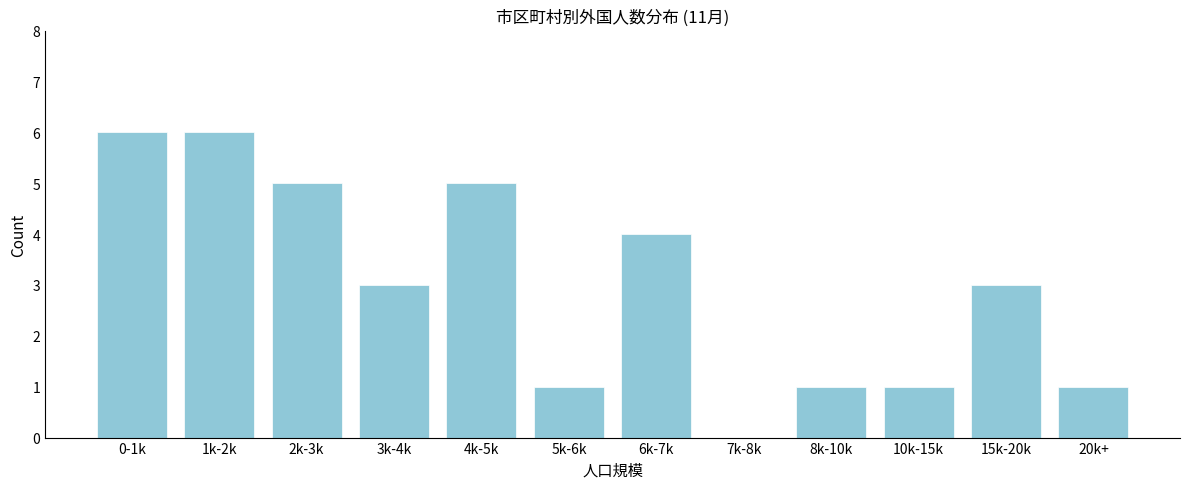

Reading left to right, transcribe all the data shown in this chart.

0-1k=6	1k-2k=6	2k-3k=5	3k-4k=3	4k-5k=5	5k-6k=1	6k-7k=4	7k-8k=0	8k-10k=1	10k-15k=1	15k-20k=3	20k+=1